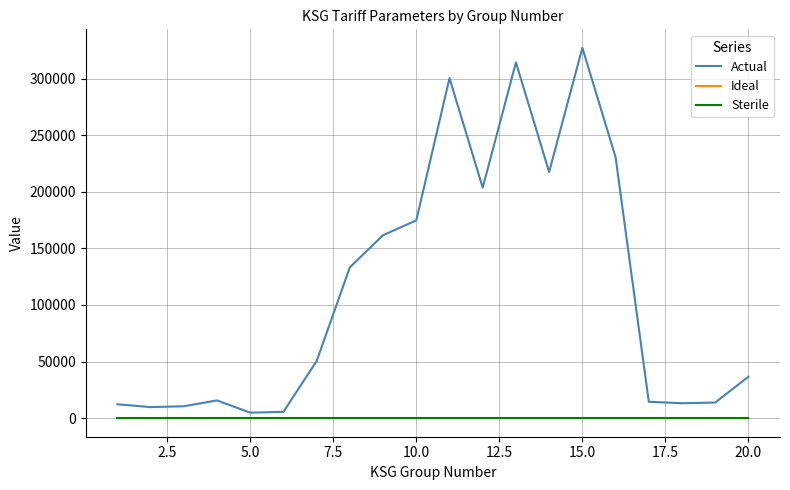

What is the maximum value for Actual?

327141.6